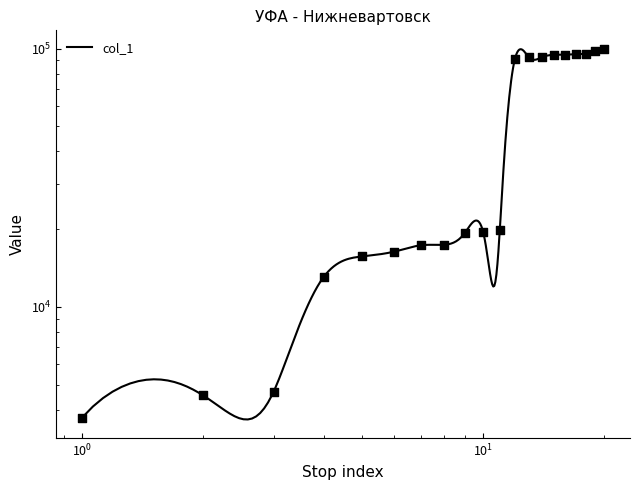

Between 7 and 9, which is larger?

9